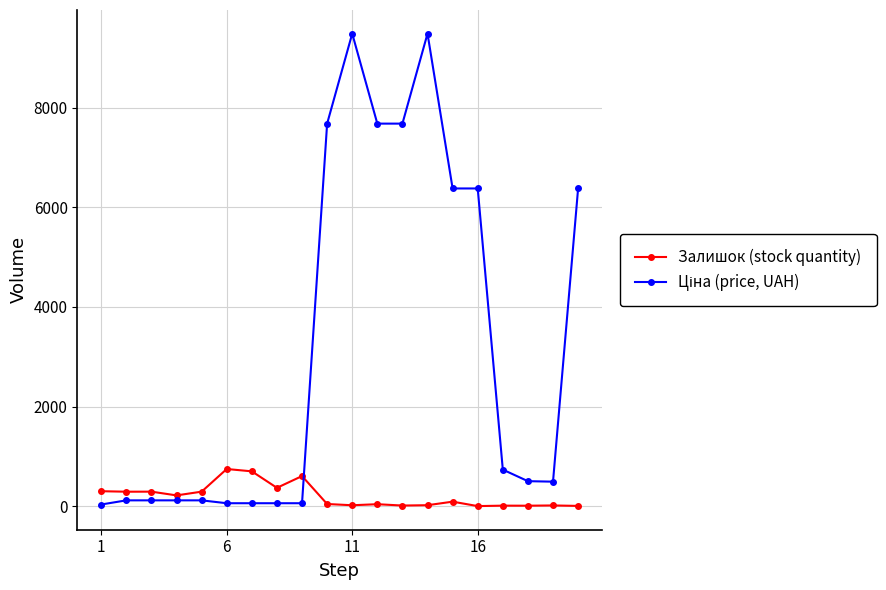

At how many categories does at least one series exceed 5578?

8